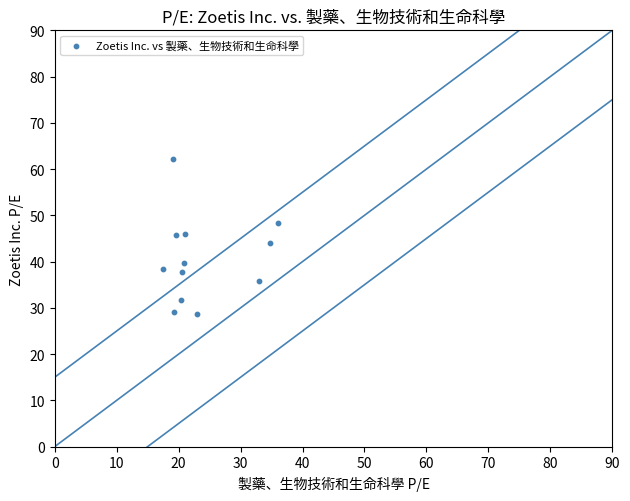

What is the range of Y values (max minus min)?

33.5